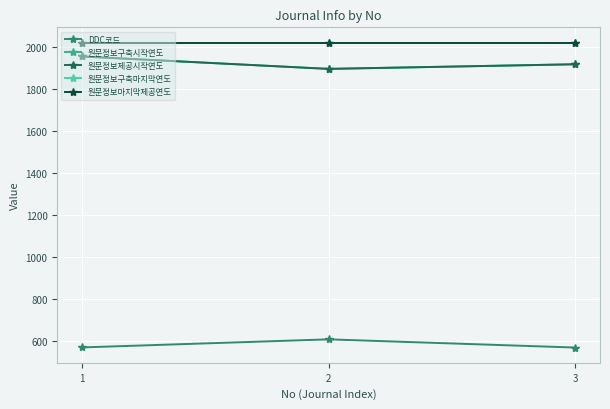

At which label is DDC코드 closest to 590?

1